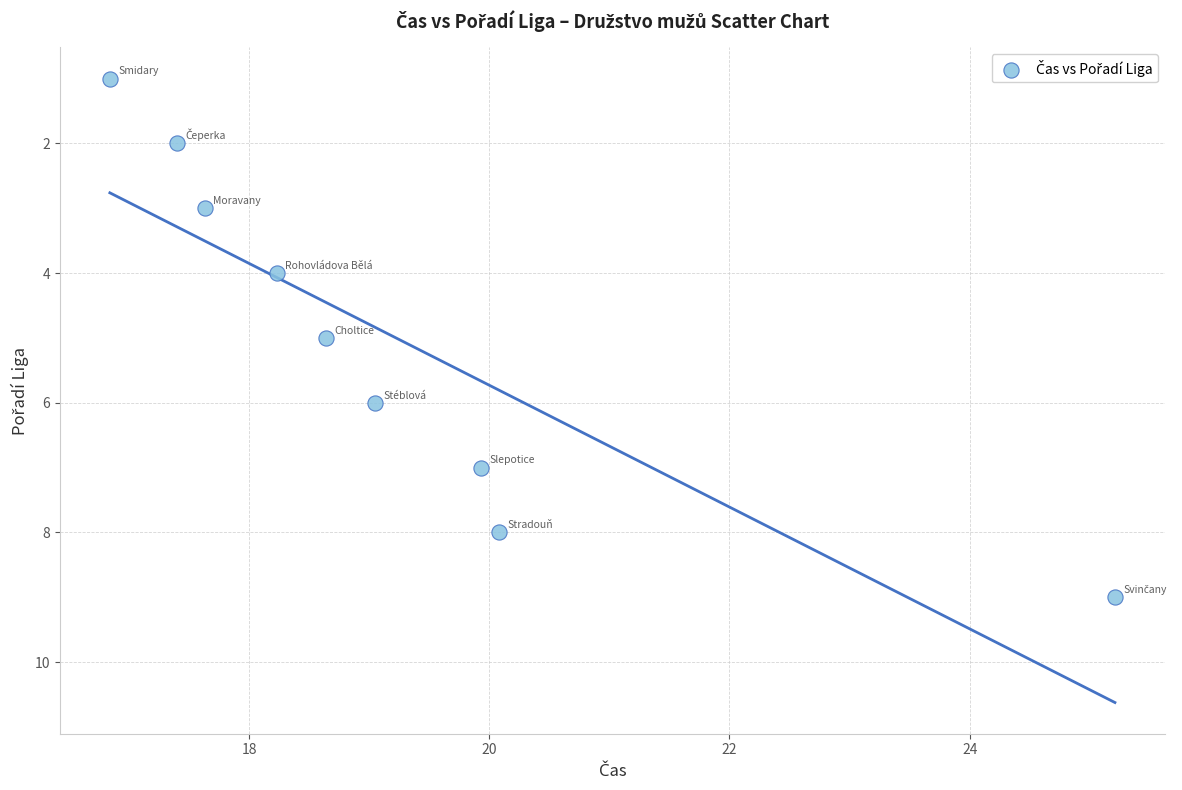

What is the average Y value?

5